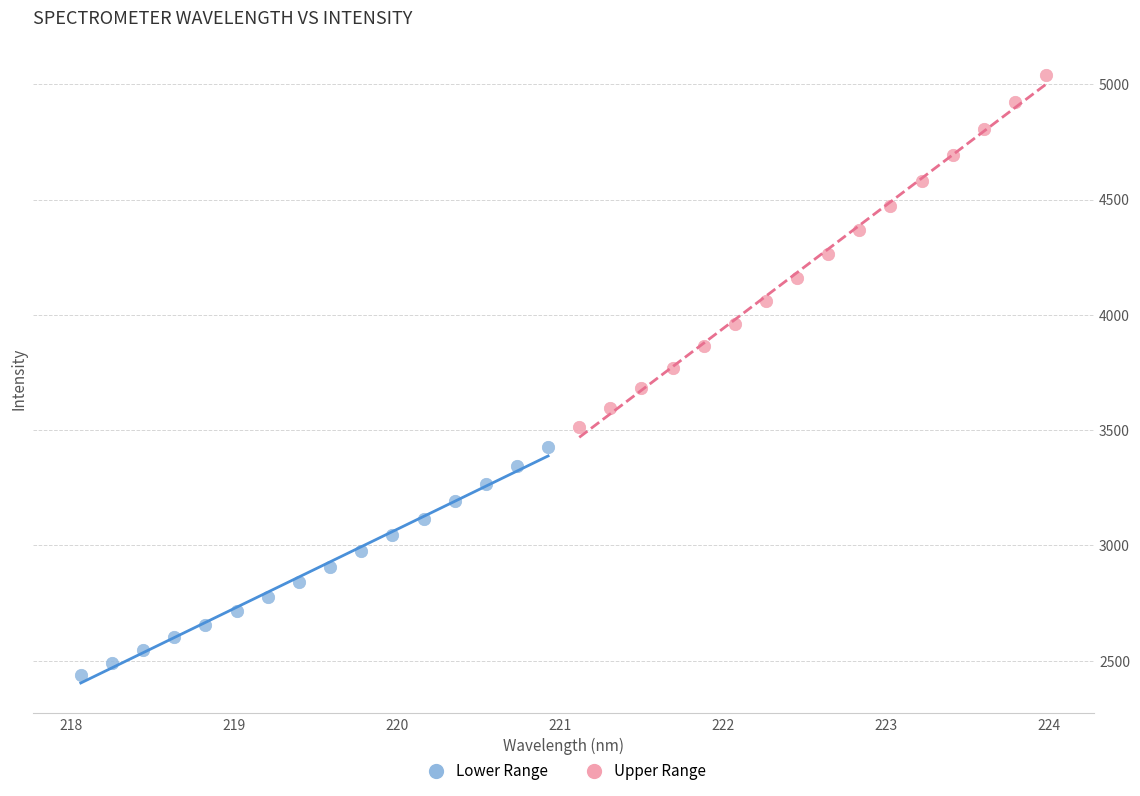

Which series reaches the minimum Y coordinate?

Lower Range